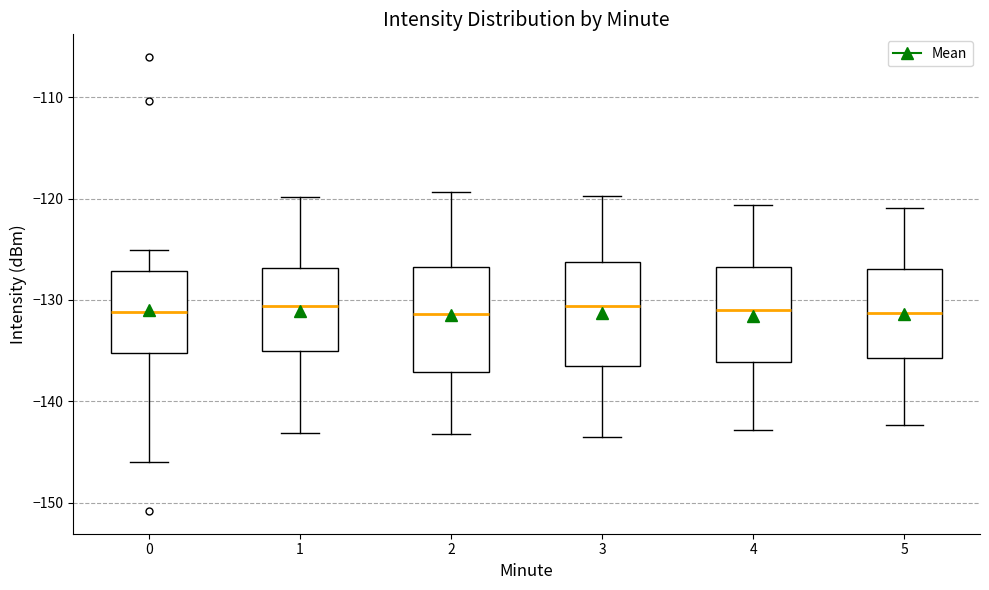

Where is the upper edge of the box at x = 2 on the y-axis? The values are not printed on the chart, so give them approximately, as read against the axis.

-127